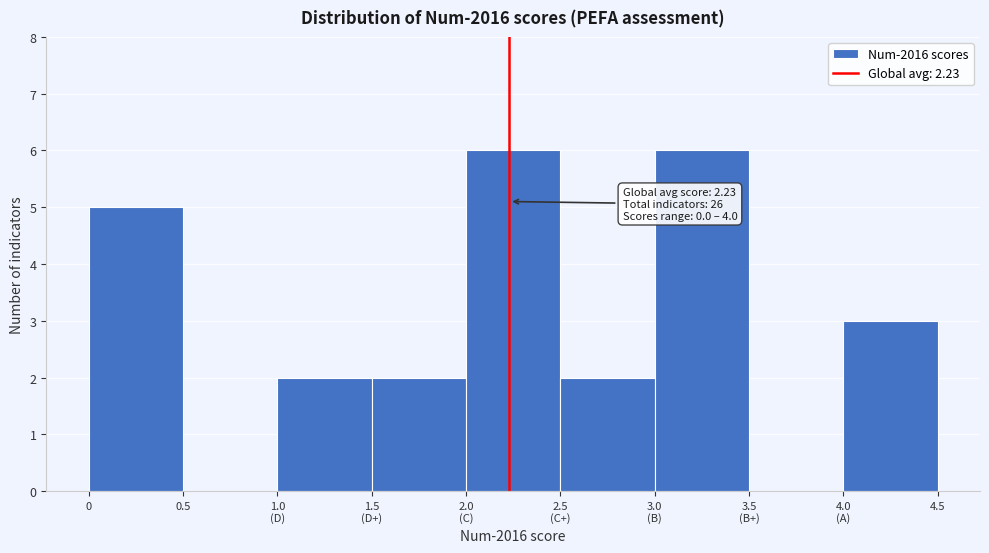

What is the sum of all values?

26